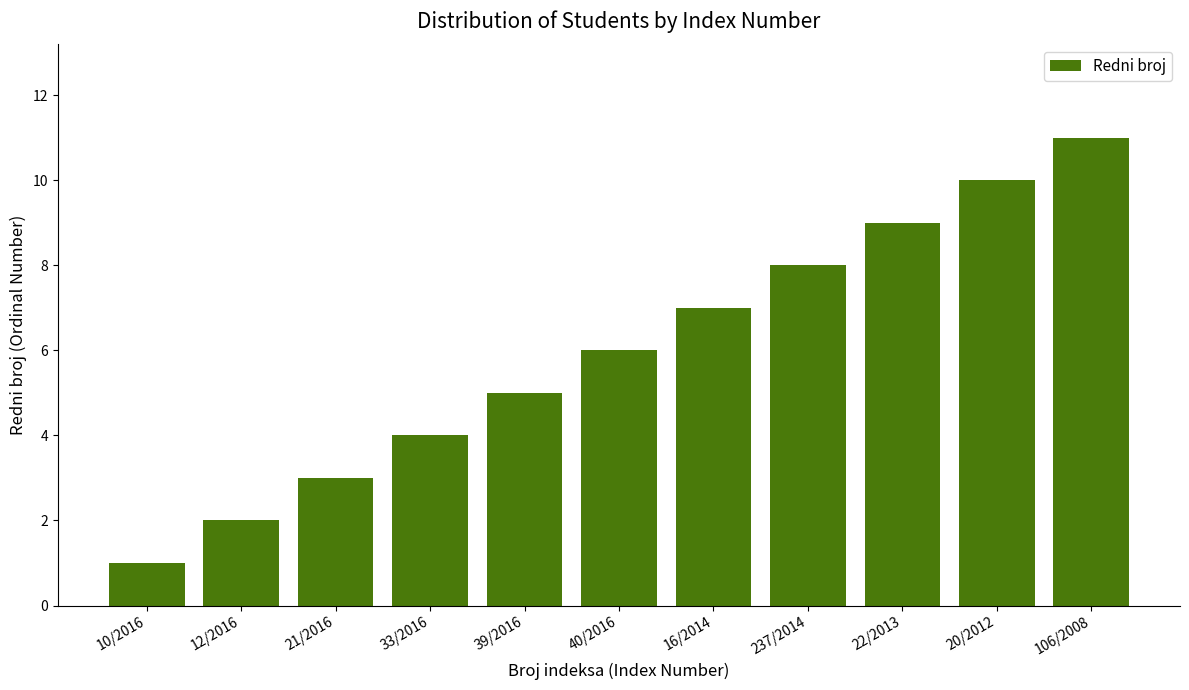

What position from the right is 21/2016?

9